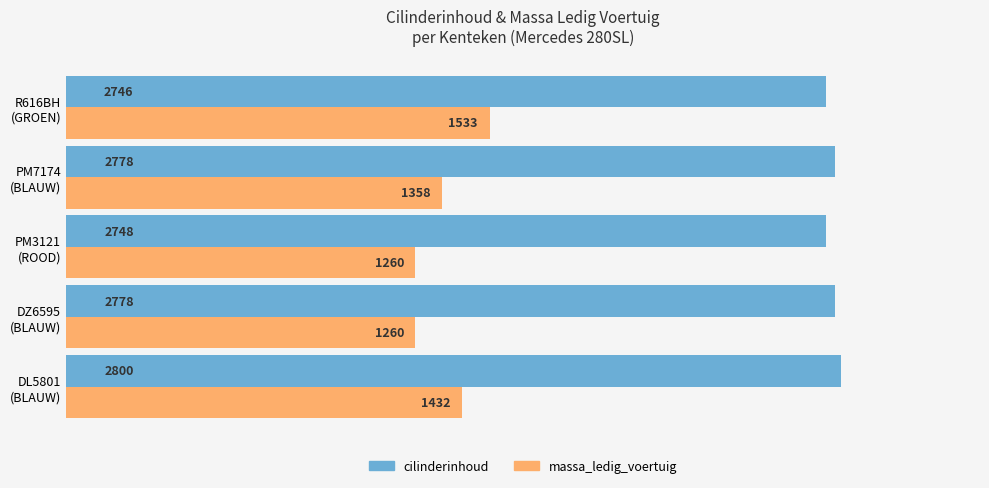

List the series in order of their peak value, highest first.

cilinderinhoud, massa_ledig_voertuig